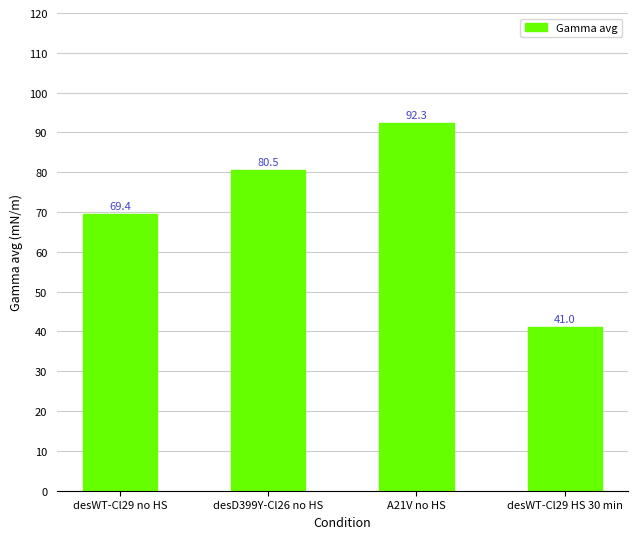

Which has a higher value, desWT-Cl29 HS 30 min or desWT-Cl29 no HS?

desWT-Cl29 no HS